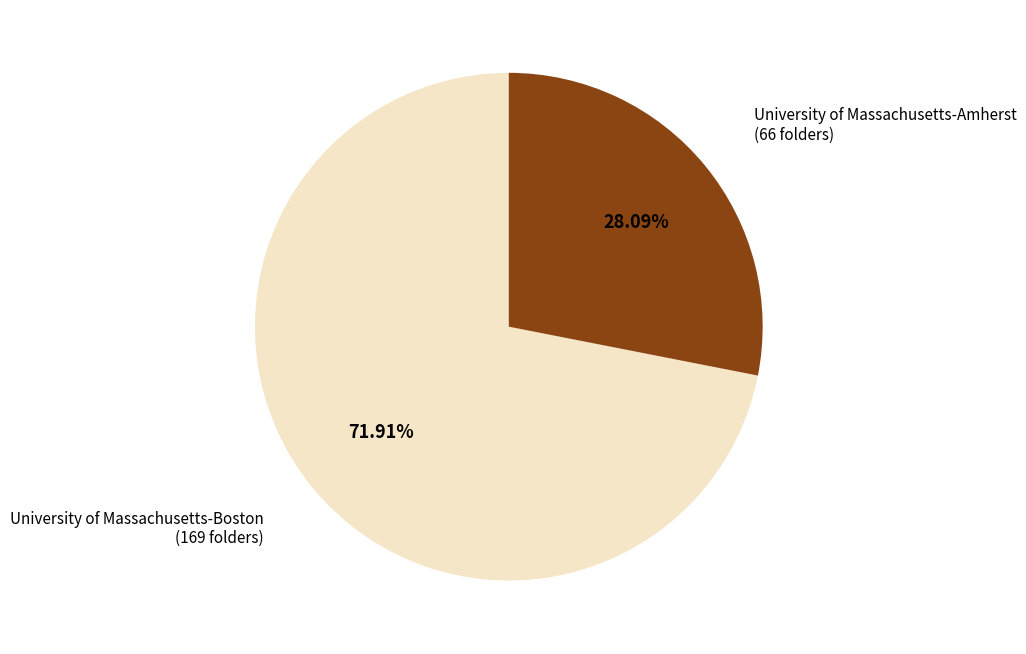

Is University of Massachusetts-Amherst the majority of the pie?

No